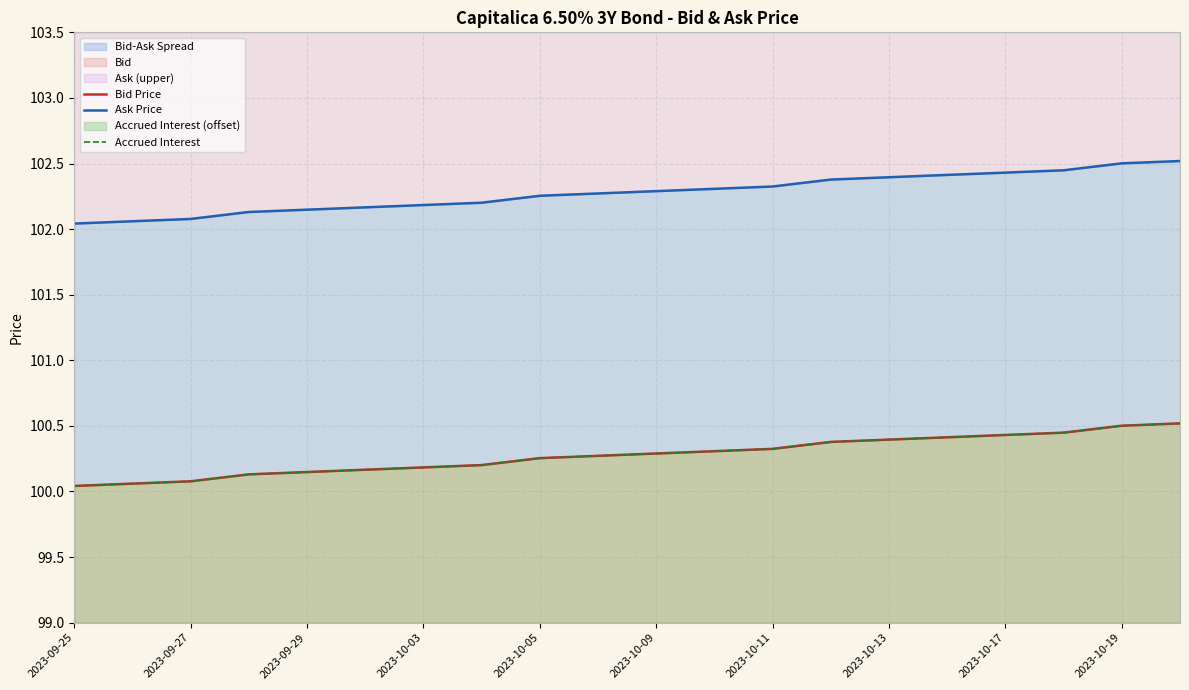

The Ask Price series shows 102.4 at 15. True or false?

True